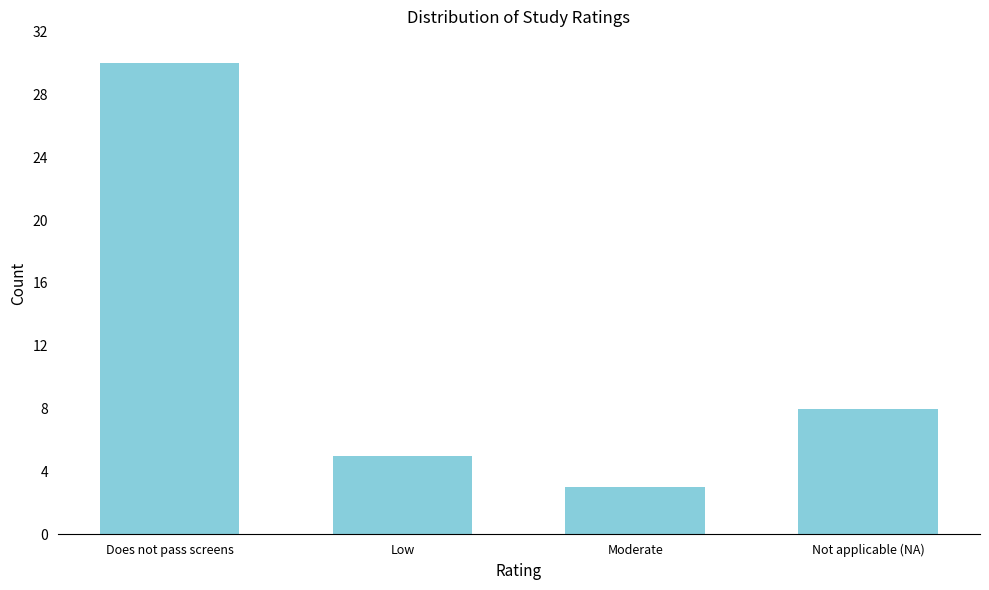

Reading left to right, extract all data points from this chart.

30	5	3	8